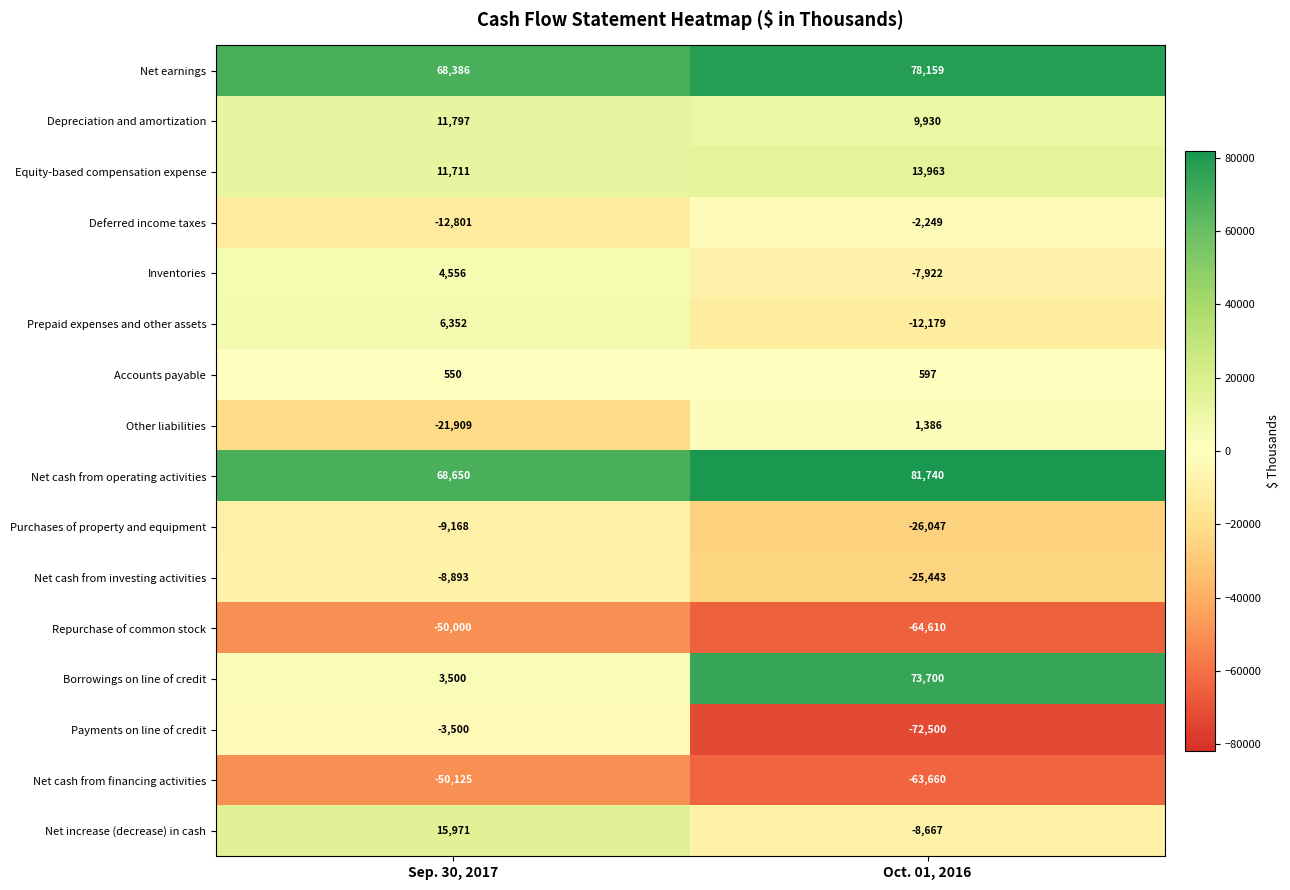

True or false: Purchases of property and equipment has a value of -13278 at Sep. 30, 2017.

False